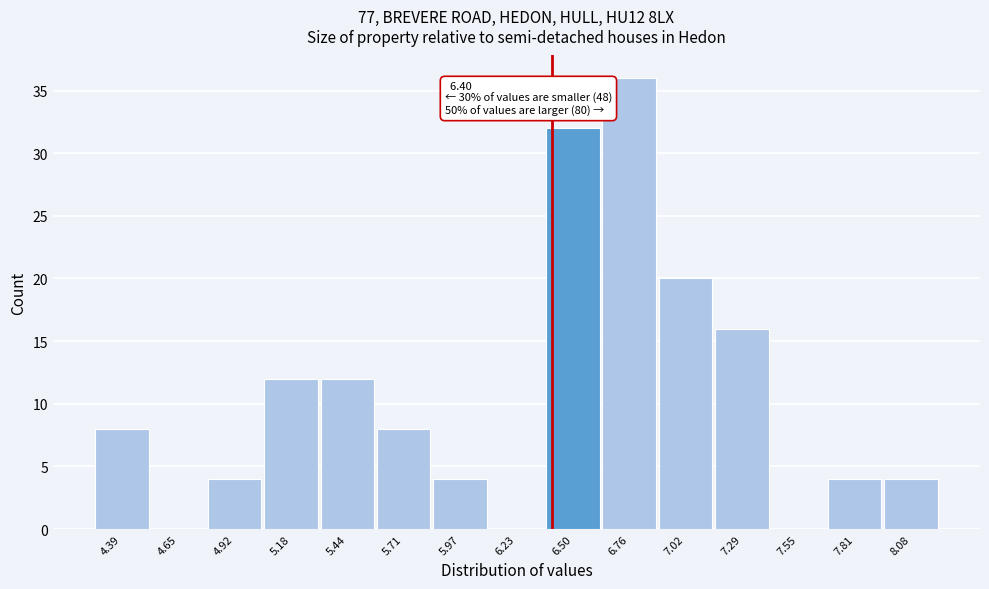

Which range on the x-axis has the tallest bar?

6.65 to 6.90